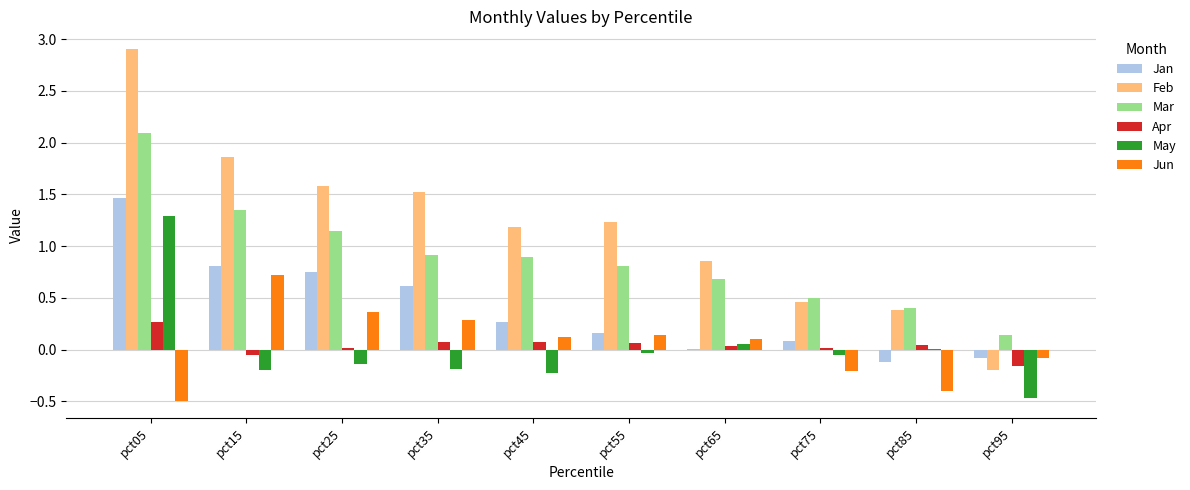

Which series has the largest total across all categories?

Feb